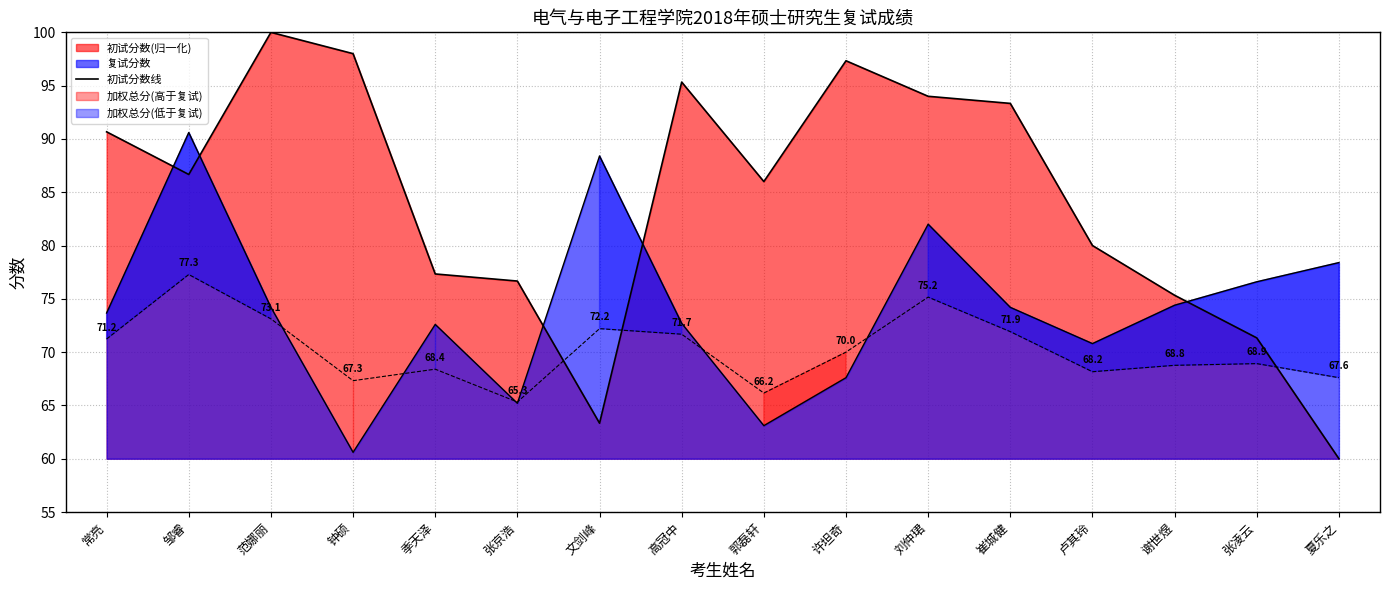

True or false: the data shows 98.0 at 钟硕.

True